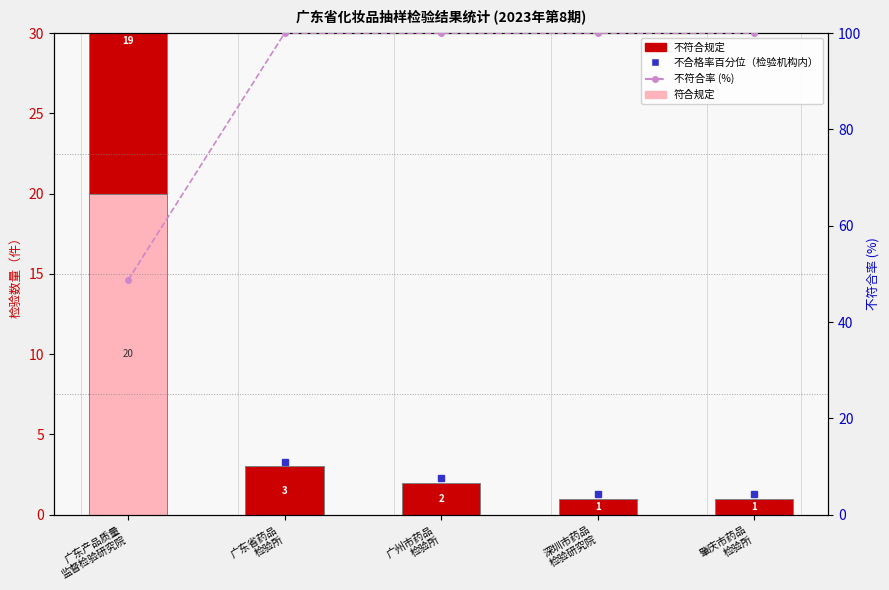

Which has a higher value, 广东省药品
检验所 or 深圳市药品
检验研究院?

广东省药品
检验所